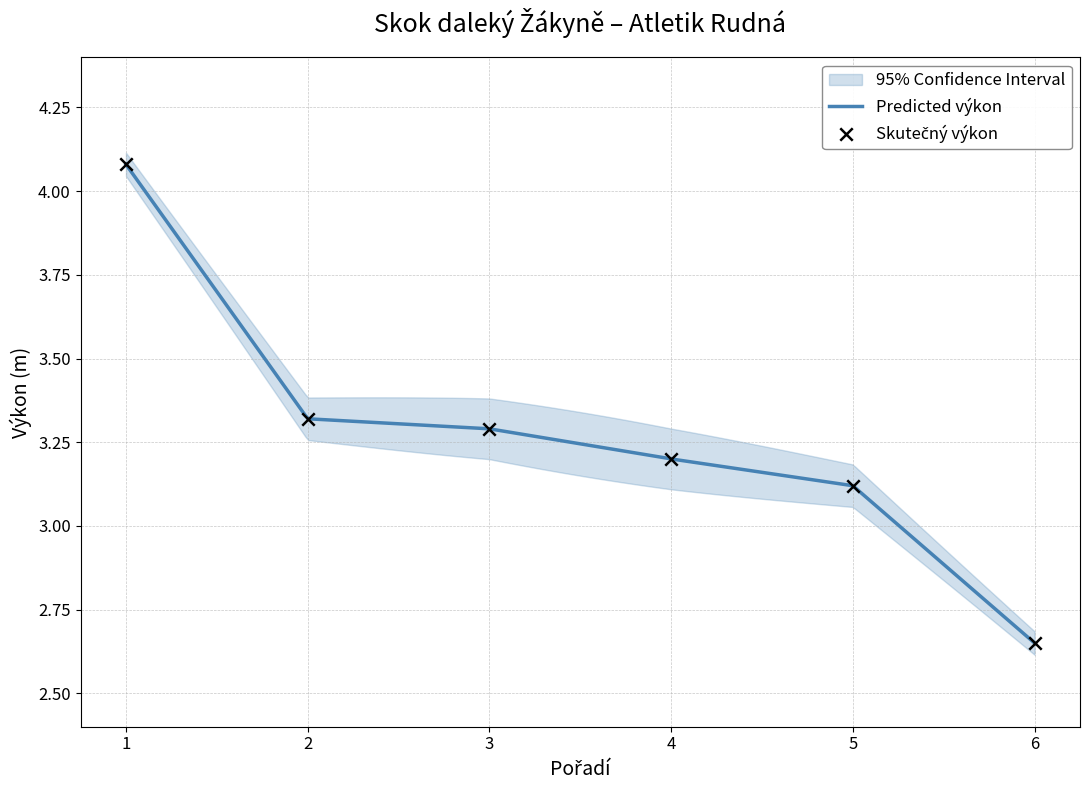

What is the change in value from 5 to 6?

-0.5